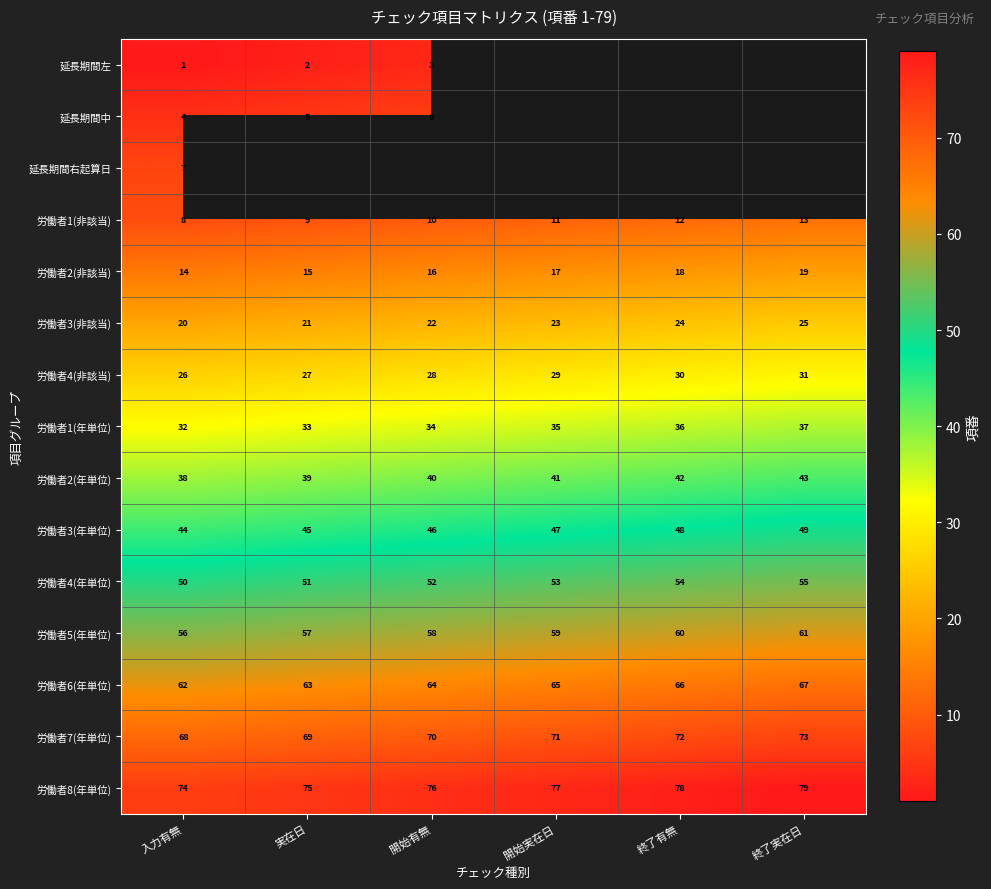

Where is 労働者3(非該当) nearest to the value 22?

開始有無